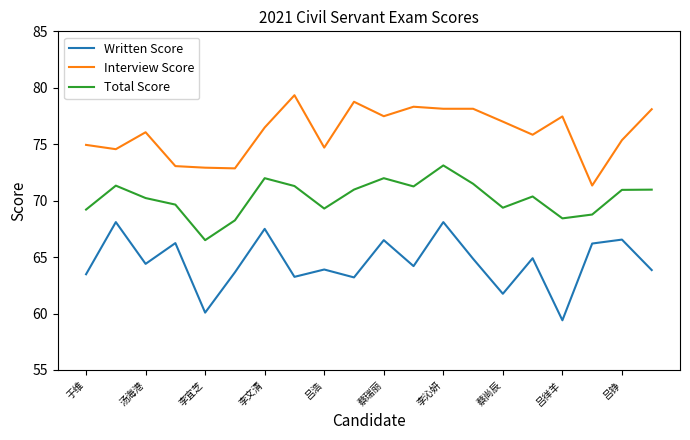

Which series has the largest range (max minus min)?

Written Score